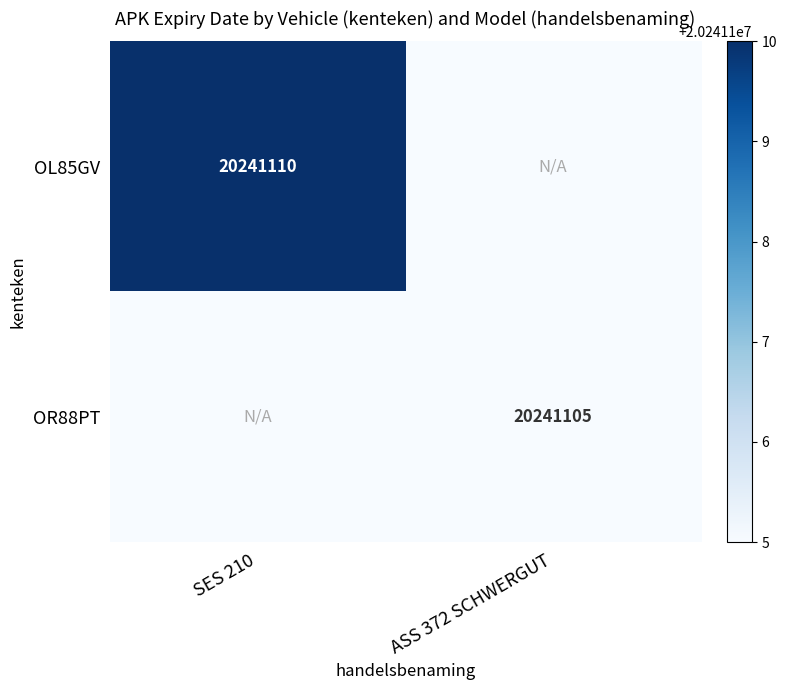

Is it true that OL85GV equals 20241110 at SES 210?

True